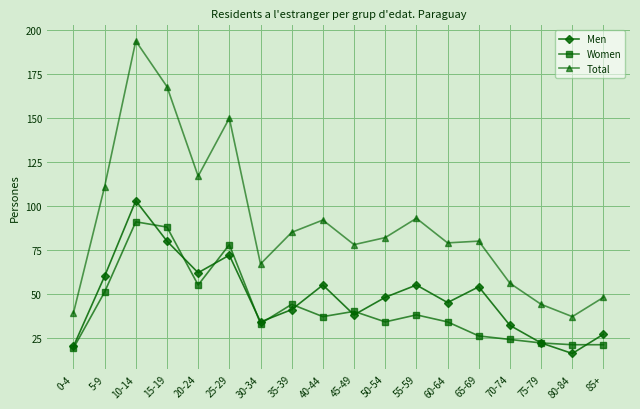

How many data points in Total are less than 82?

9